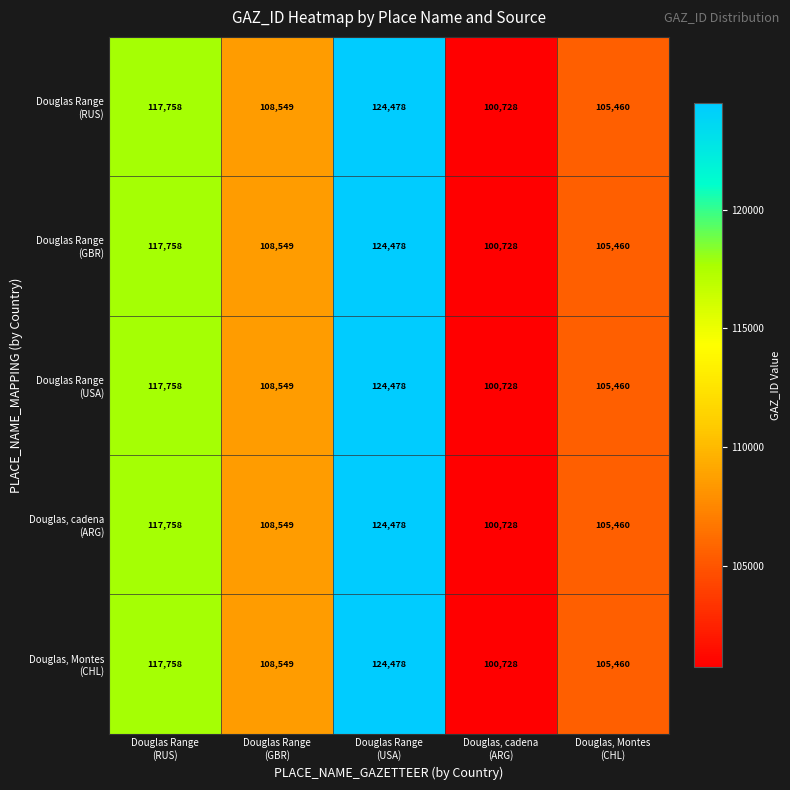

What is the greatest value displayed?

124478